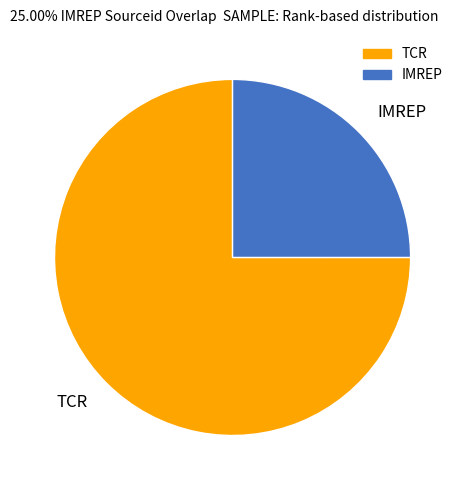

Which has a higher value, TCR or IMREP?

TCR